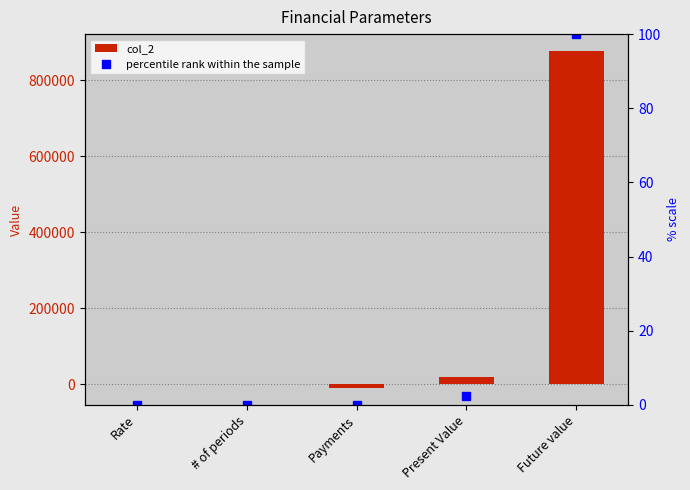

Which series has the largest total across all categories?

col_2